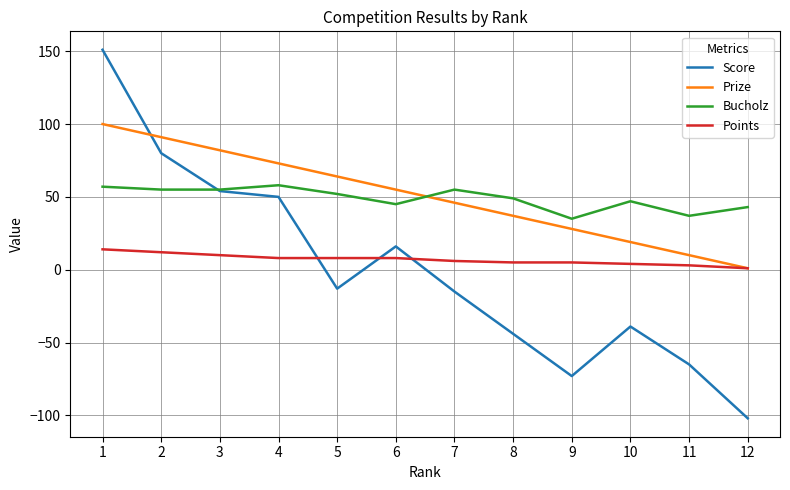

Which label corresponds to the smallest value in the chart?

12